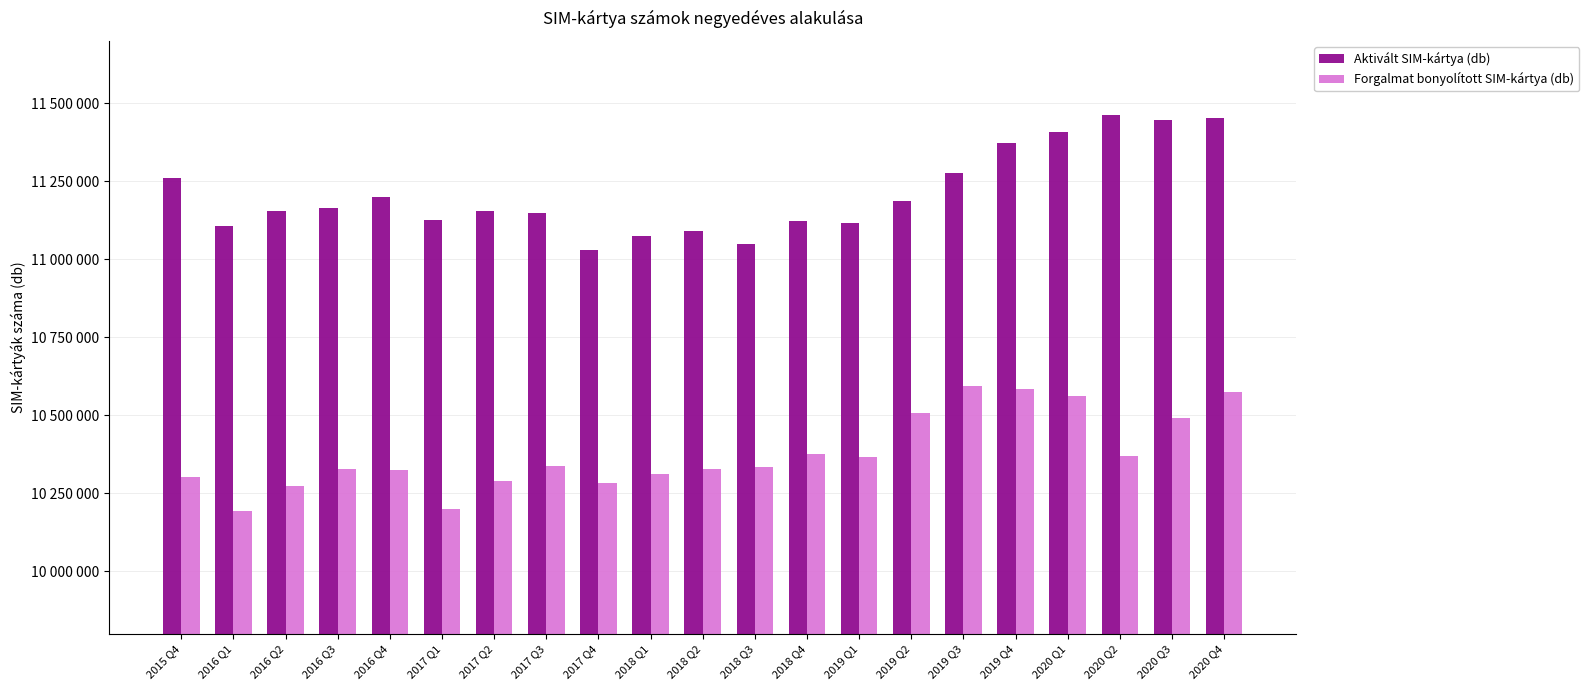

Rank the categories by Aktivált SIM-kártya (db) value from highest to lowest.

2020 Q2, 2020 Q4, 2020 Q3, 2020 Q1, 2019 Q4, 2019 Q3, 2015 Q4, 2016 Q4, 2019 Q2, 2016 Q3, 2016 Q2, 2017 Q2, 2017 Q3, 2017 Q1, 2018 Q4, 2019 Q1, 2016 Q1, 2018 Q2, 2018 Q1, 2018 Q3, 2017 Q4